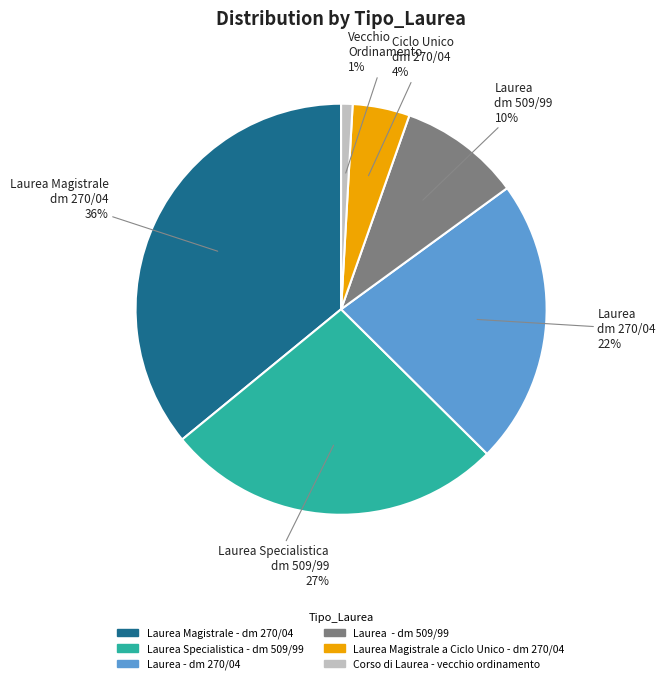

Is it true that Corso di Laurea - vecchio ordinamento is 11% of the pie?

False